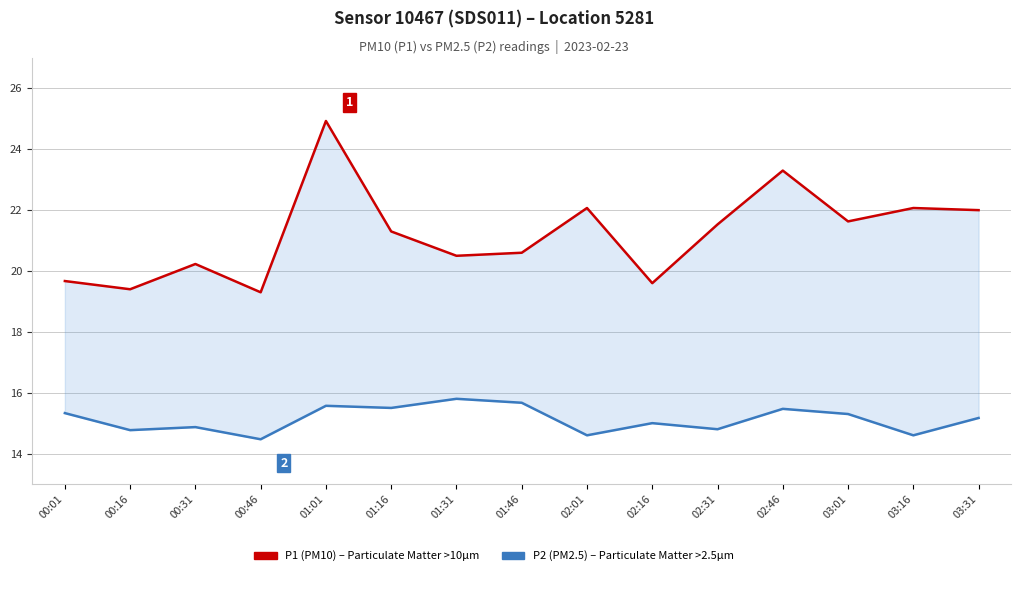

Where is the first local maximum for P1 (PM10)?

00:31